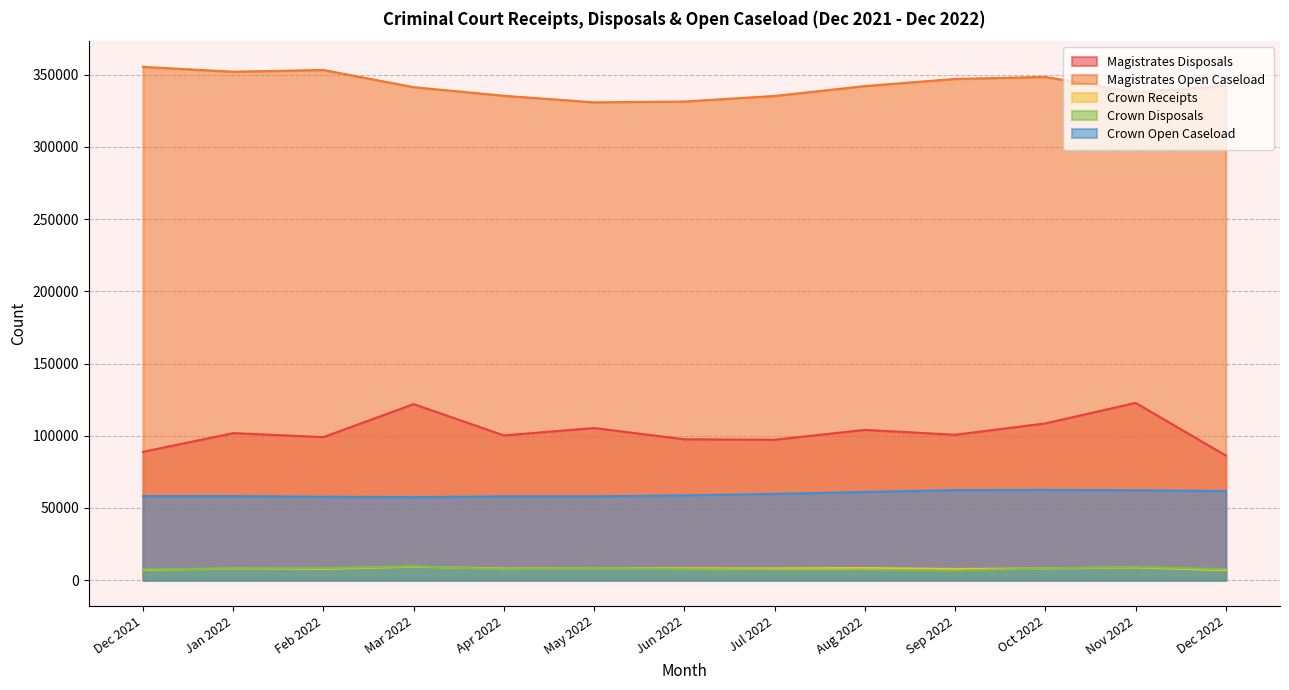

What is the average value of the Crown Open Caseload series?

59717